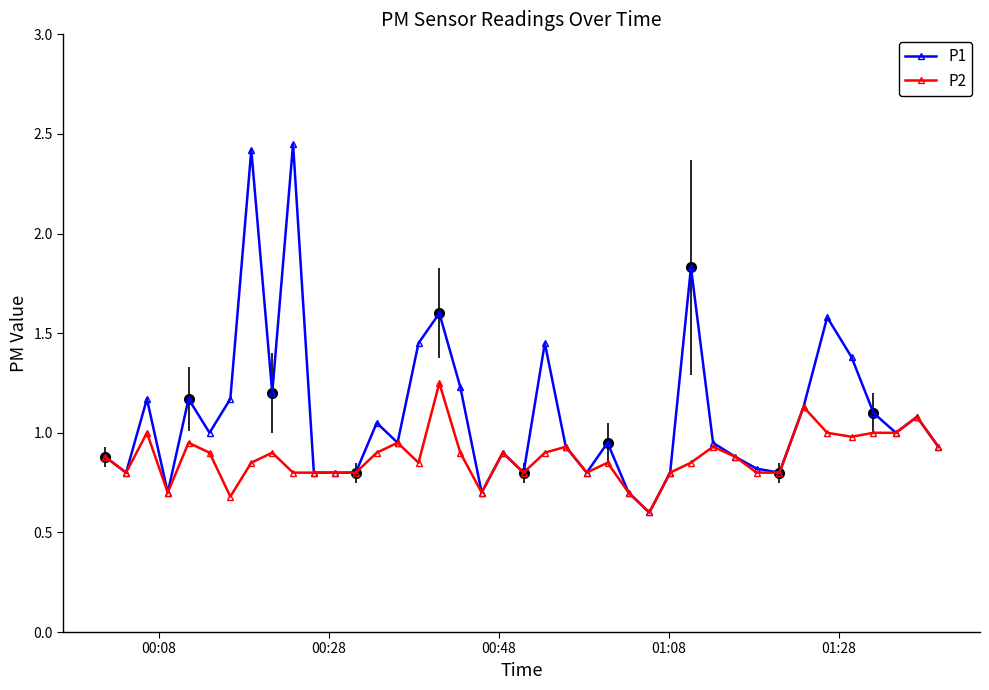

At how many categories does at least one series exceed 2?

2